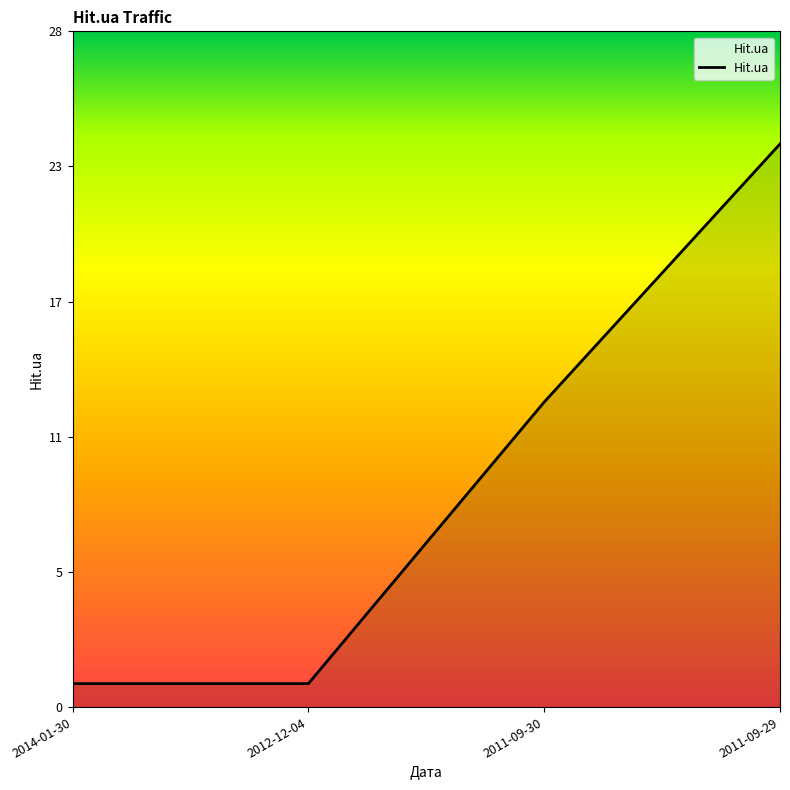

What position from the left is 2012-12-04?

2